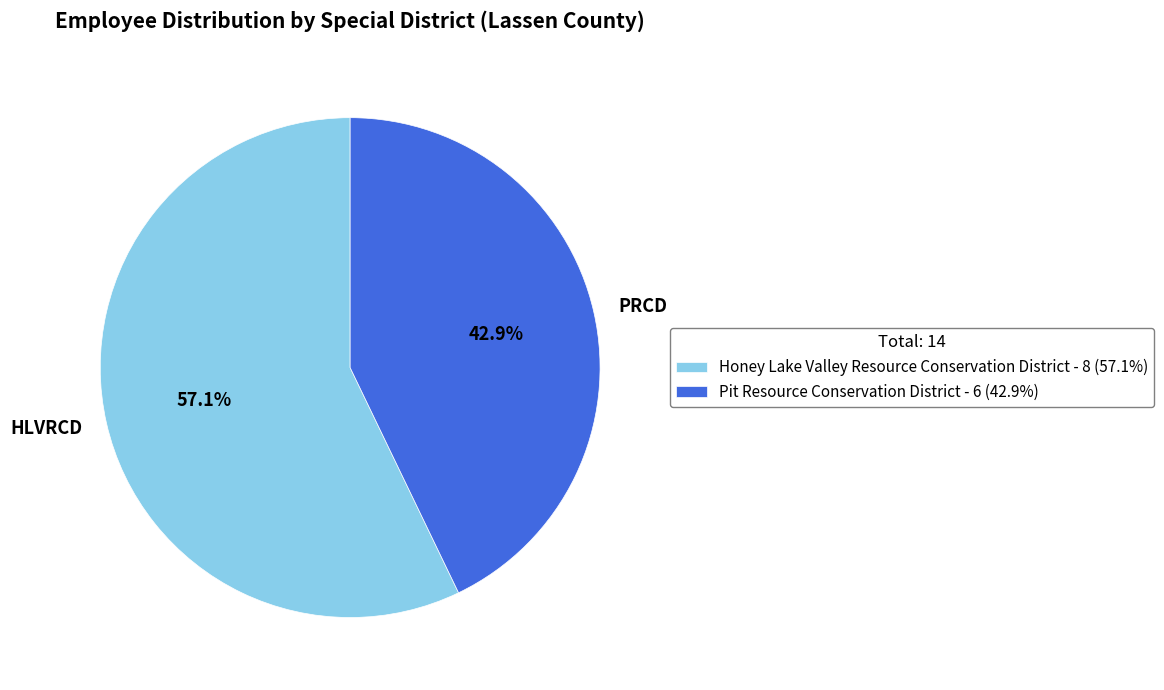

Which category has the smallest portion of the pie?

Pit Resource Conservation District